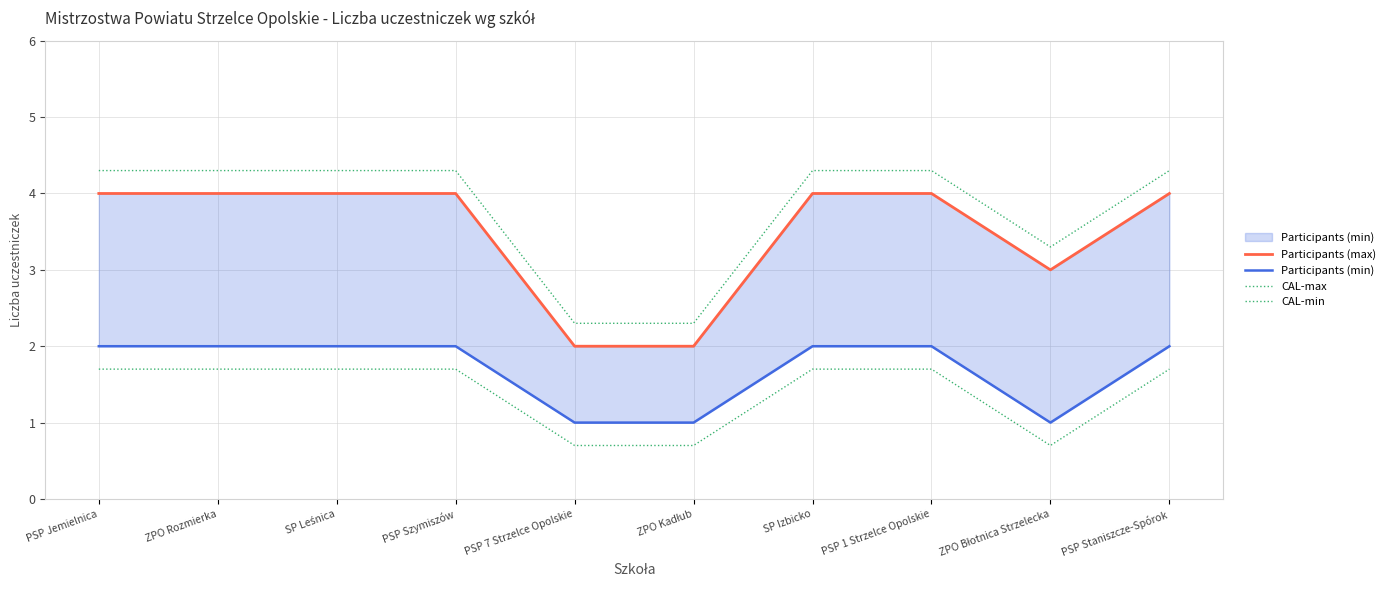

True or false: CAL-max and Participants (min) cross at least once.

False